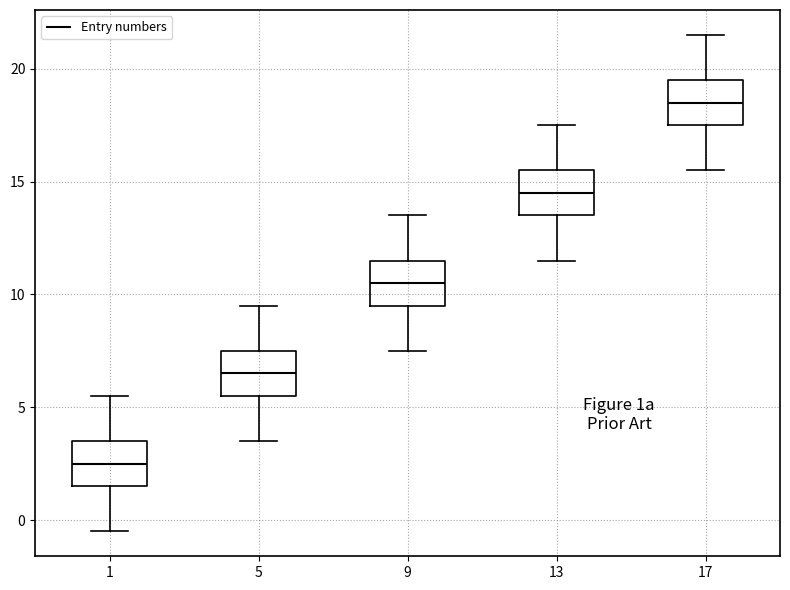

Reading left to right, transcribe this box plot: for each box, give where its median line is, the range the box spans, and where its two whiskers end, as read against the y-axis. The values are not printed on the chart, so give them approximately, as read against the axis.

1: median 2.5, box 1.5 to 3.5, whiskers -0.5 to 5.5
5: median 6.5, box 5.5 to 7.5, whiskers 3.5 to 9.5
9: median 10.5, box 9.5 to 11.5, whiskers 7.5 to 13.5
13: median 14.5, box 13.5 to 15.5, whiskers 11.5 to 17.5
17: median 18.5, box 17.5 to 19.5, whiskers 15.5 to 21.5